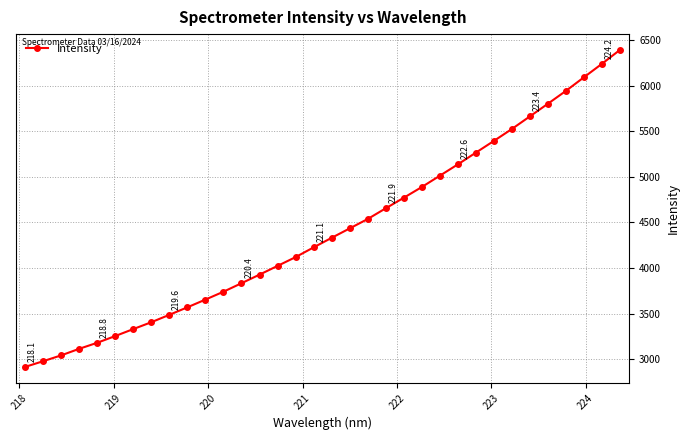

How many data points are above 4331?

17